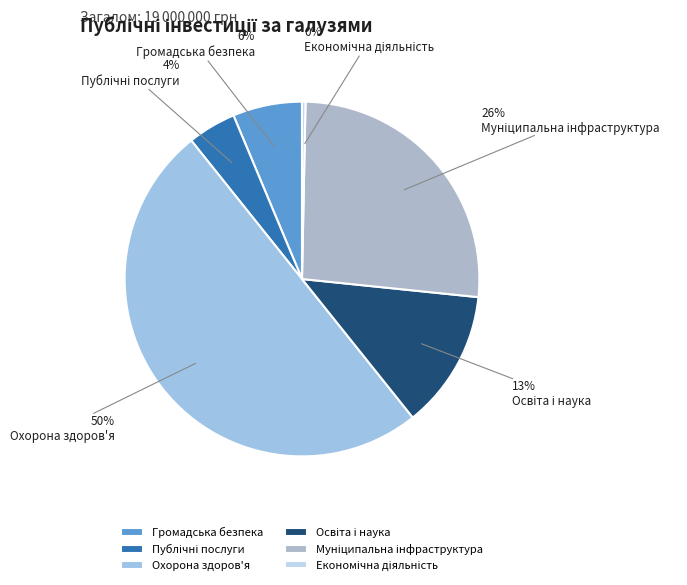

Rank the categories by value from lowest to highest.

Економічна діяльність, Публічні послуги, Громадська безпека, Освіта і наука, Муніципальна інфраструктура, Охорона здоров'я